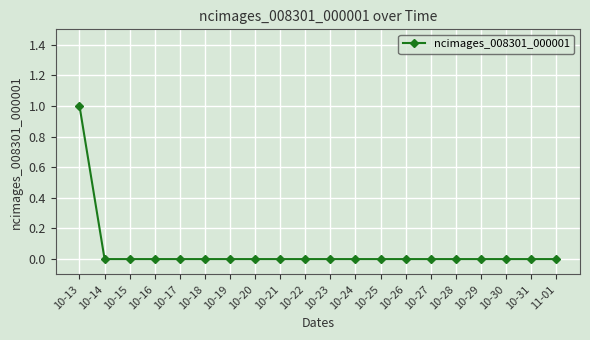

What is the label of the 20th point from the right?

10-13